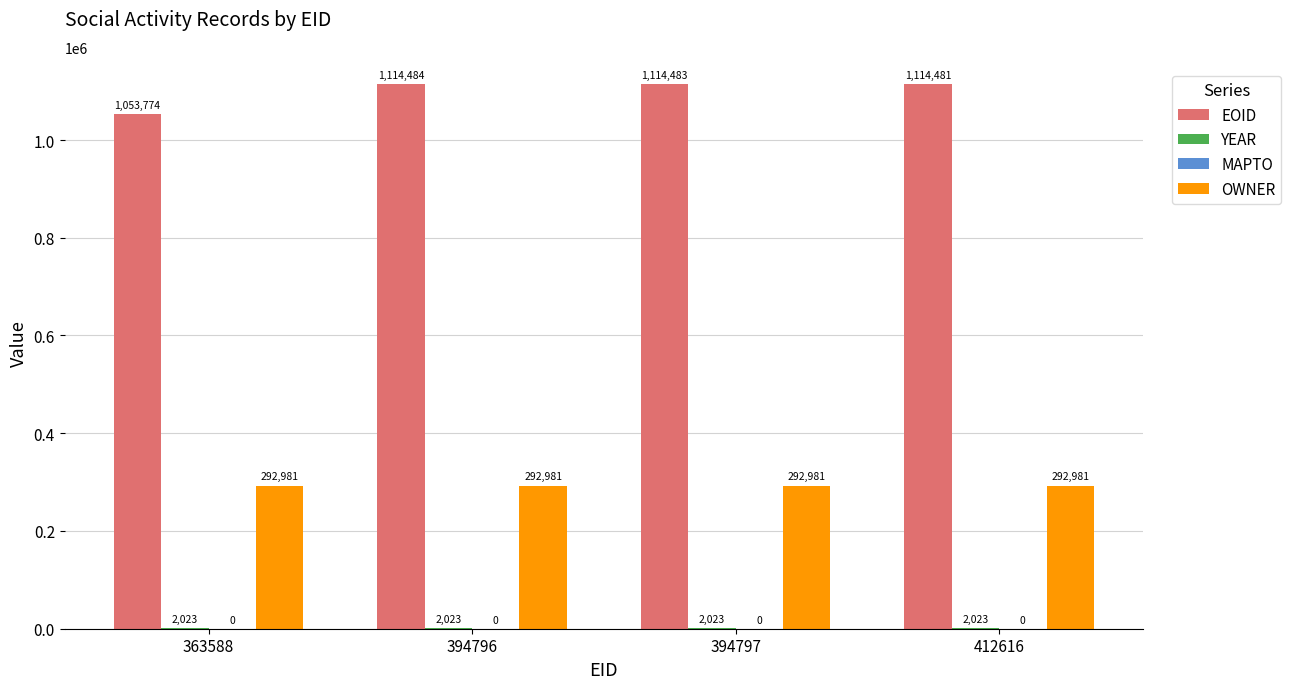

What is the highest value of the EOID series?

1114484